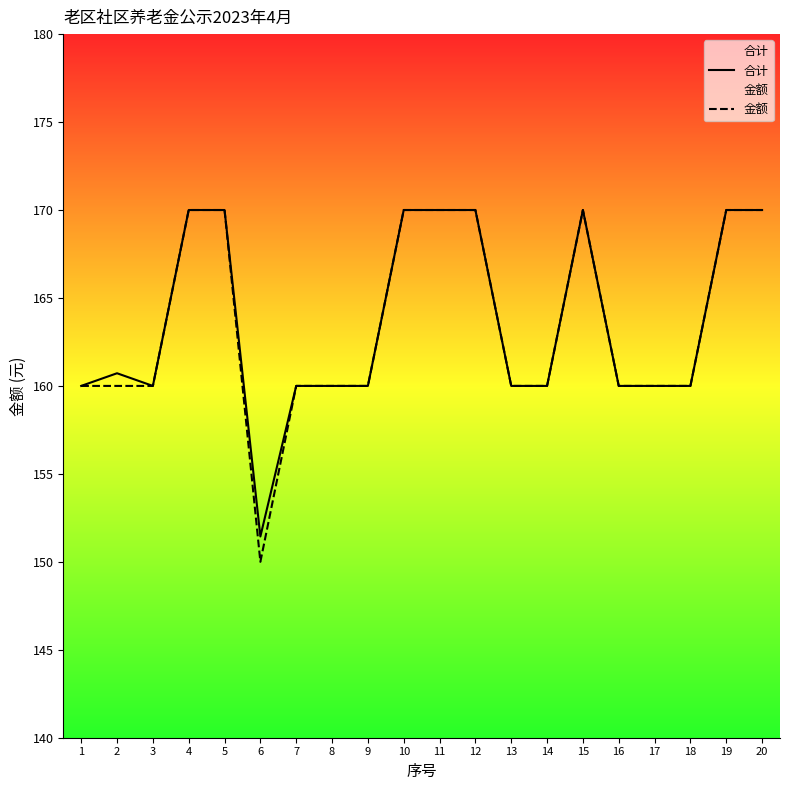

Reading left to right, list all the values displayed in this chart.

合计: 160.0	160.7	160.0	170.0	170.0	151.4	160.0	160.0	160.0	170.0	170.0	170.0	160.0	160.0	170.0	160.0	160.0	160.0	170.0	170.0
金额: 160.0	160.0	160.0	170.0	170.0	150.0	160.0	160.0	160.0	170.0	170.0	170.0	160.0	160.0	170.0	160.0	160.0	160.0	170.0	170.0